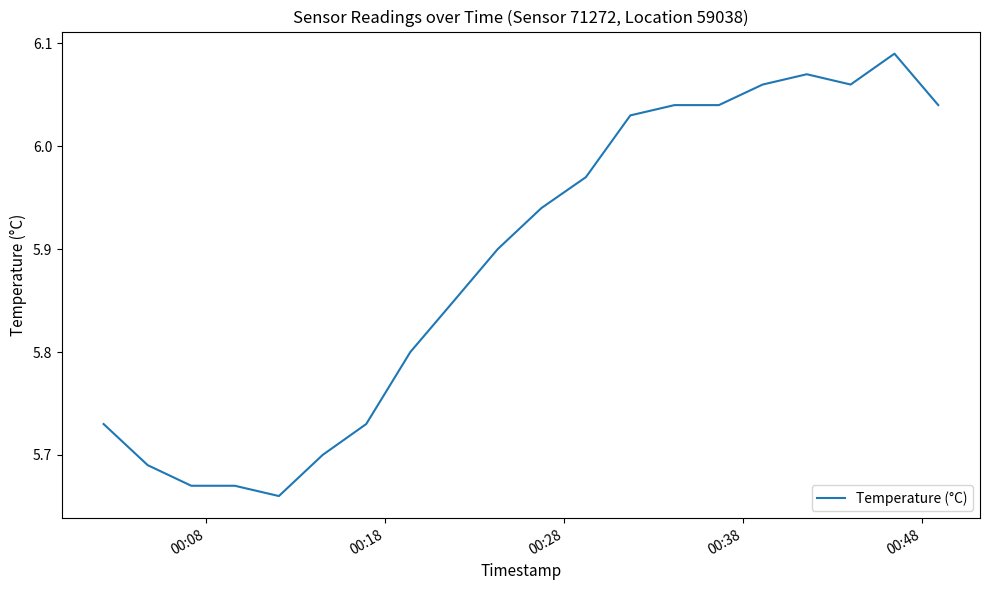

What is the difference between the maximum and minimum values?

0.4